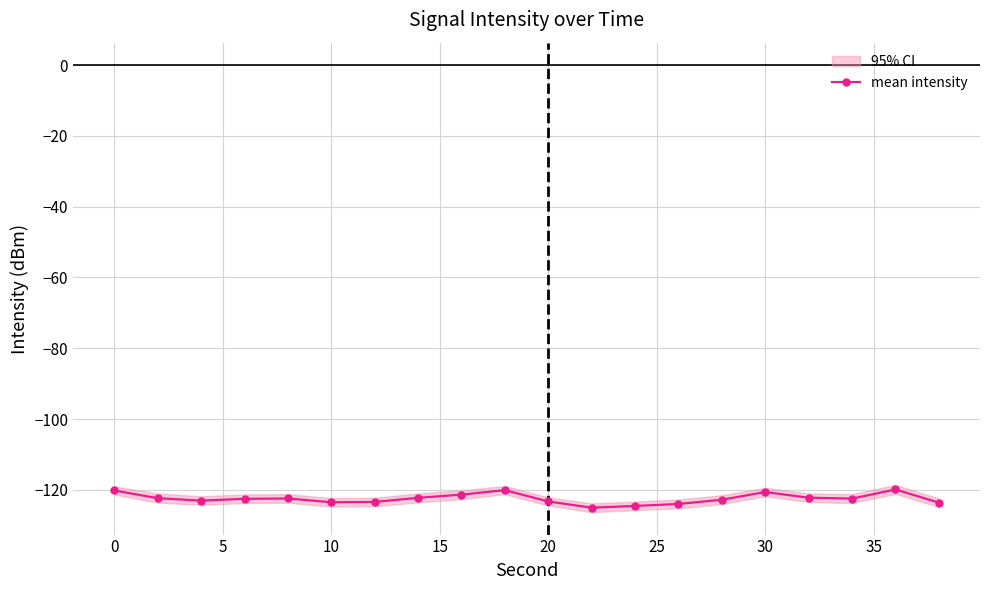

What is the difference between the second highest and second lowest values?

4.5